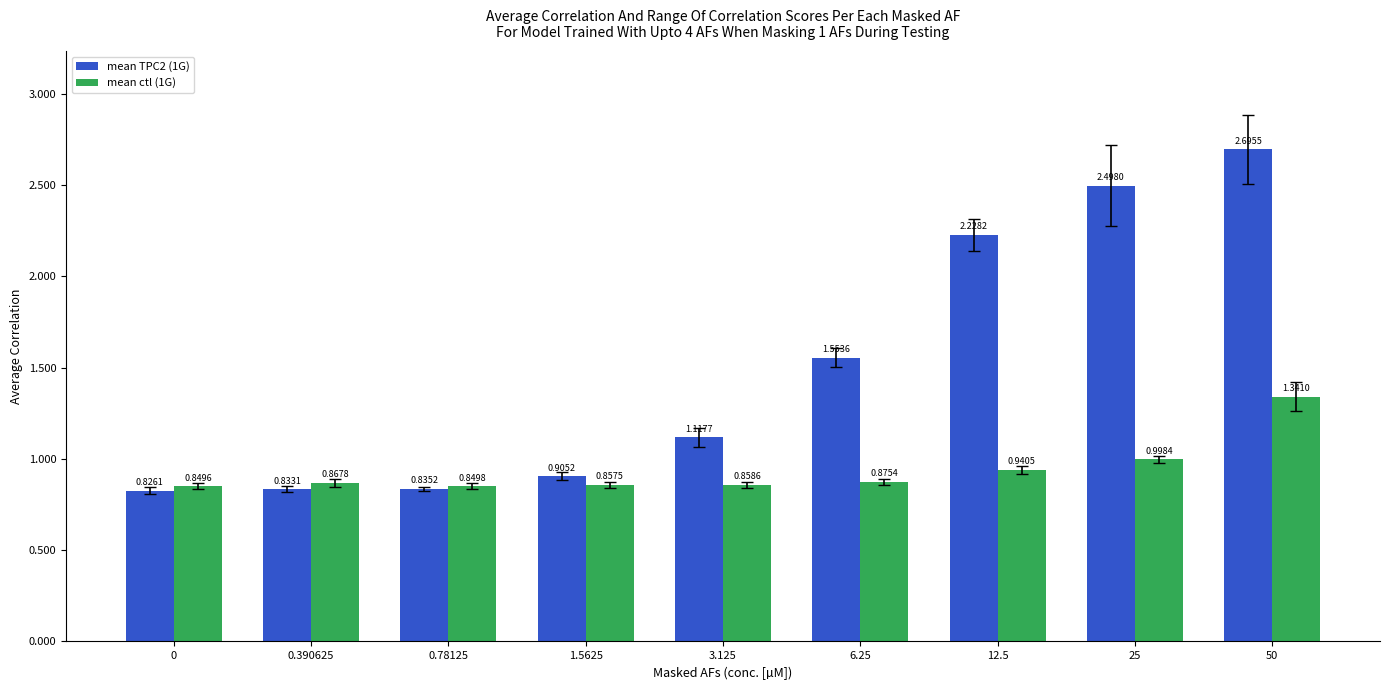

What is the label of the 5th bar from the right?

3.125